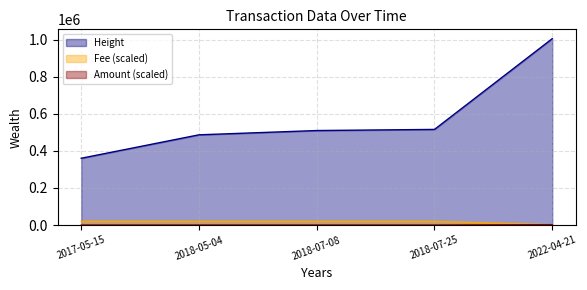

At which category does the chart reach its minimum across all series?

2017-05-15